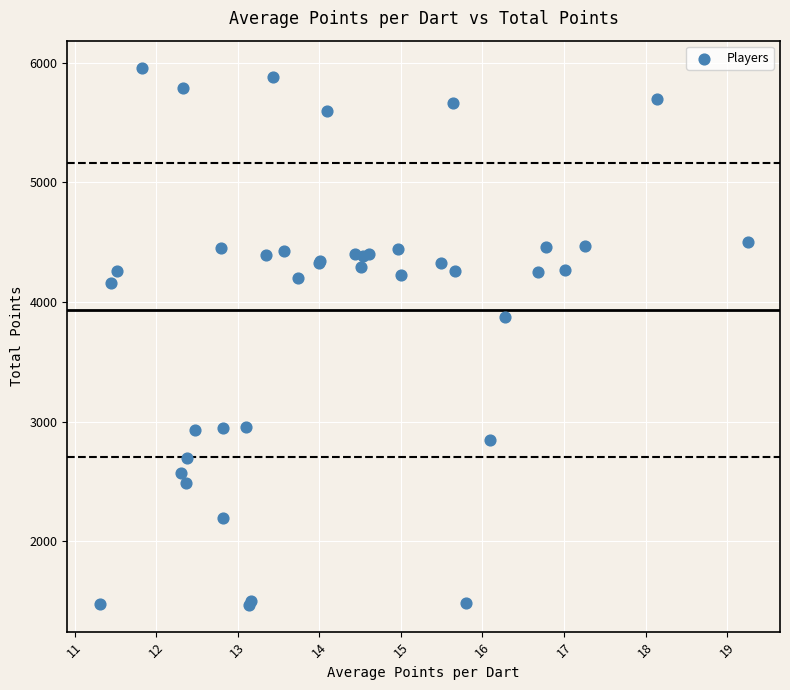

What Y value in the scatter plot is closest to 3715?

3873